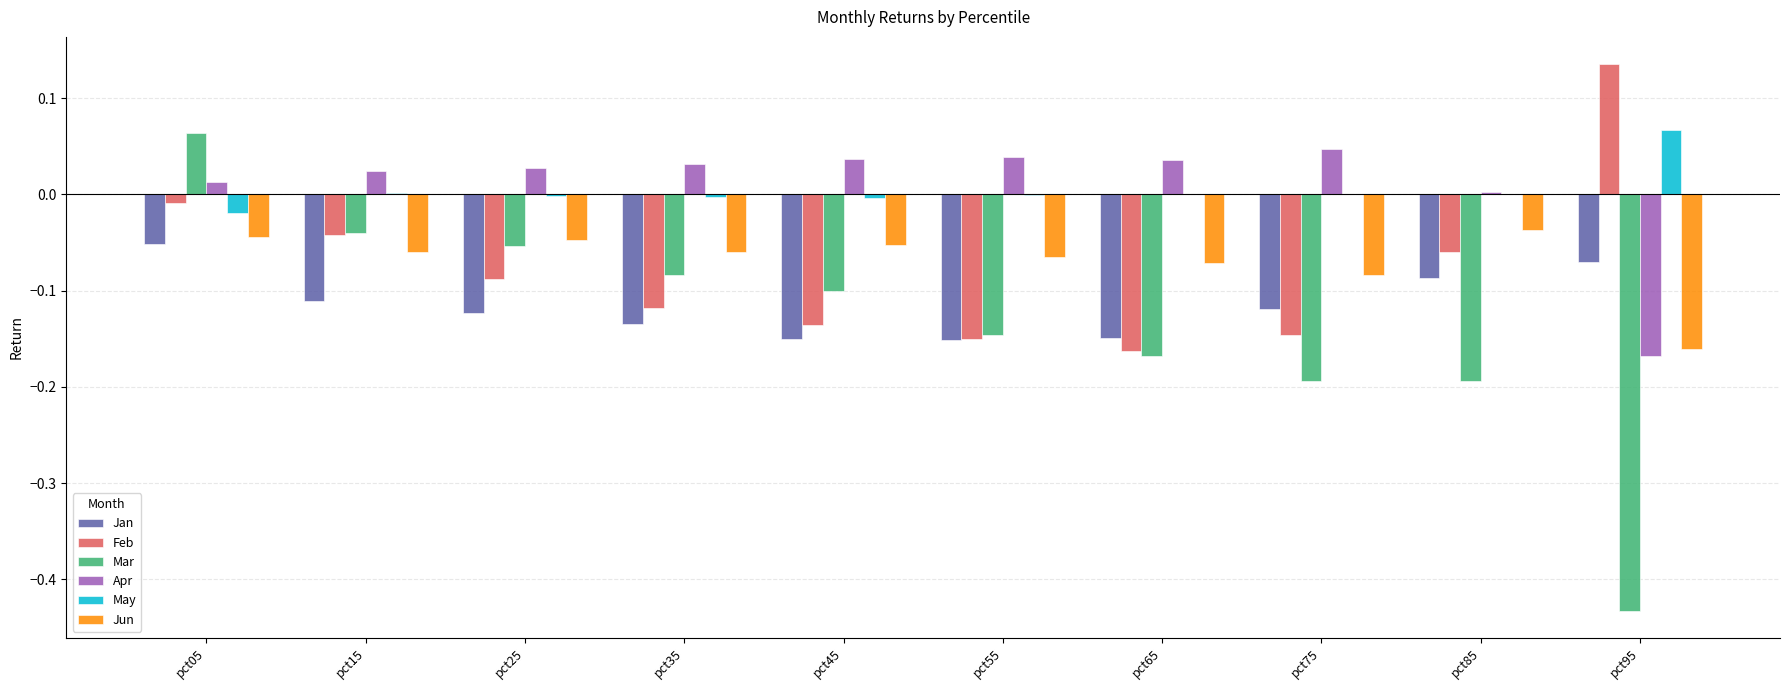

How many series are shown in this chart?

6